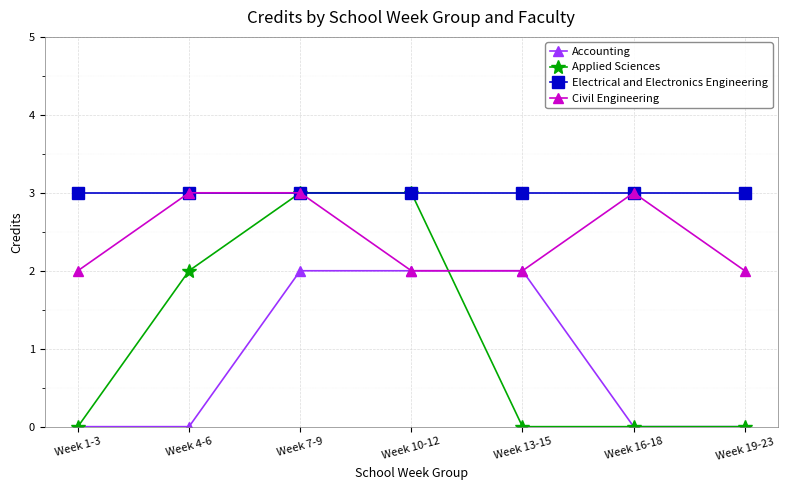

True or false: Electrical and Electronics Engineering and Accounting intersect in this chart.

False